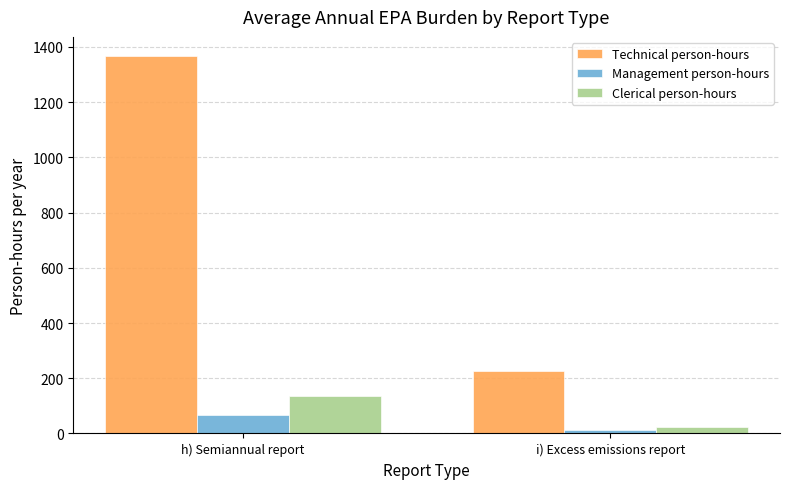

What is the difference between the maximum and minimum values in the Technical person-hours series?

1140.0